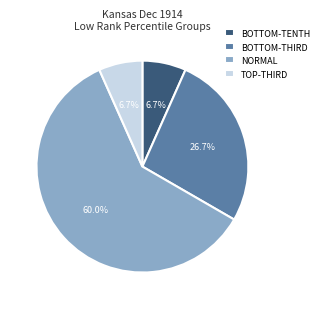

Is NORMAL the majority of the pie?

Yes